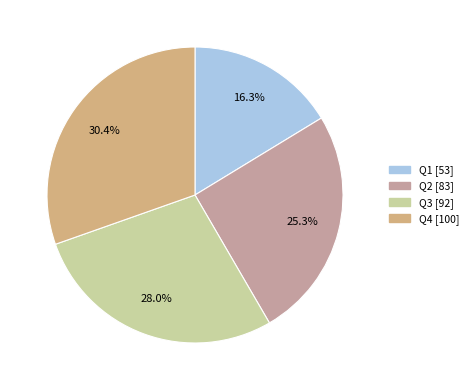

How many slices are in this pie chart?

4